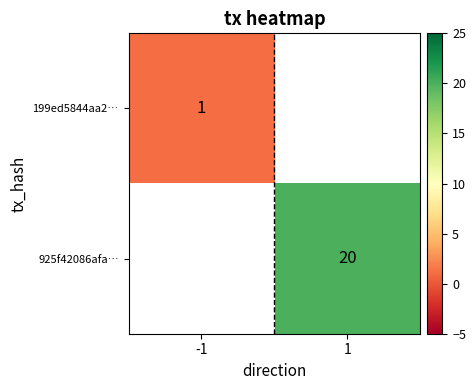

True or false: 199ed5844aa2… has a value of 1 at -1.

True